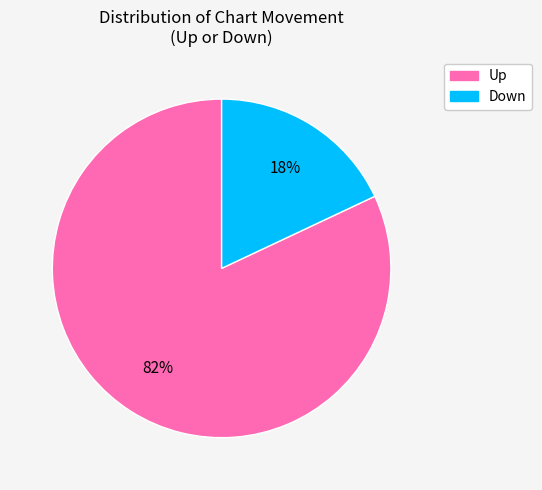

To the nearest percent, what is the difference between the largest and smallest slice percentages?

64%